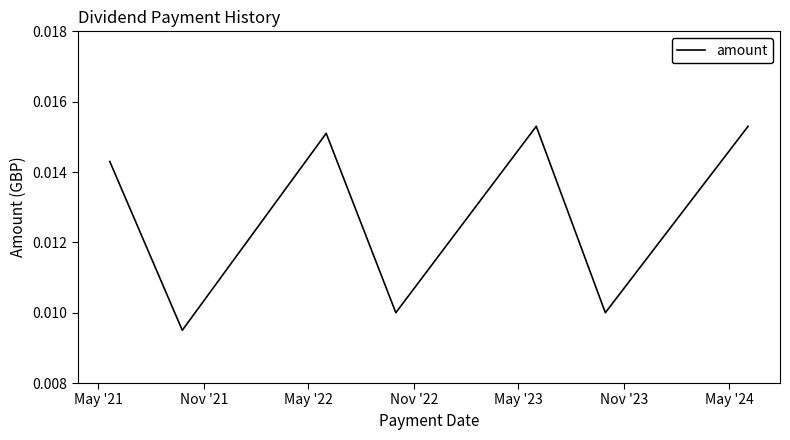

How many categories are shown in the chart?

7